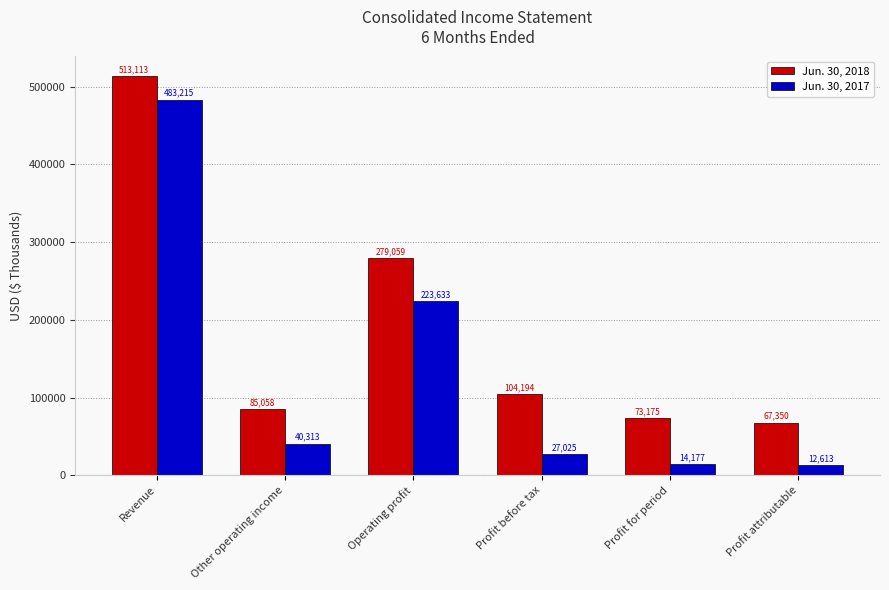

Is it true that Jun. 30, 2018 equals 25066 at Profit for period?

False